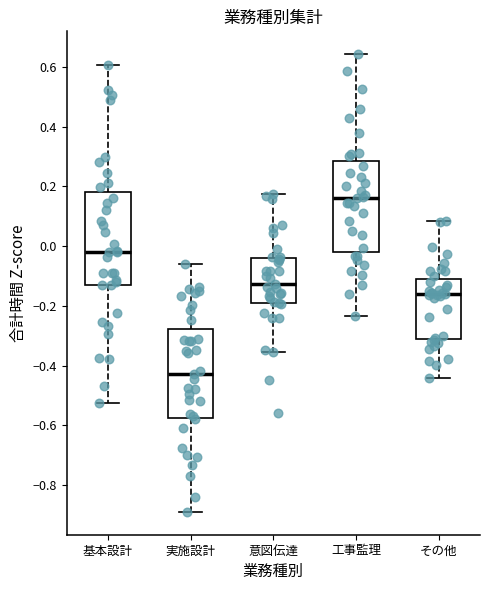

Where does the median line of the box for 基本設計 sit on the y-axis? The values are not printed on the chart, so give them approximately, as read against the axis.

-0.02